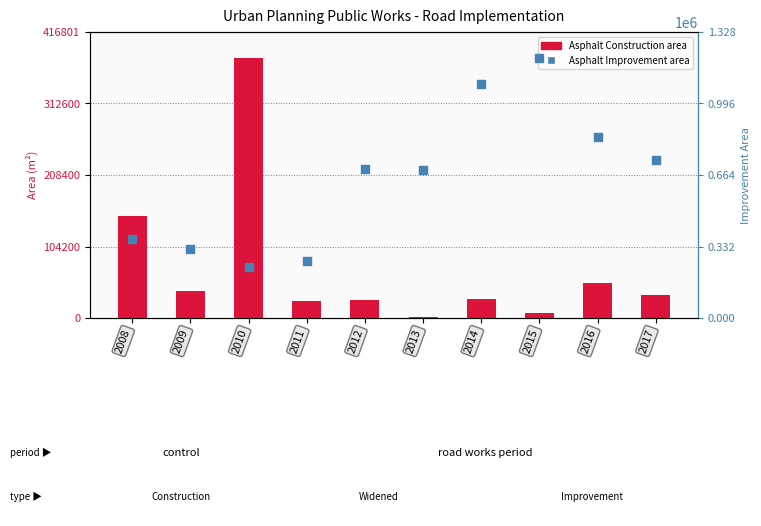

Which series contains the highest Y value?

Asphalt Improvement